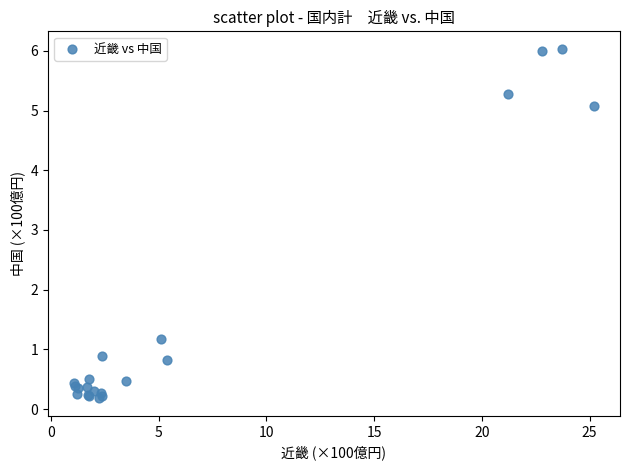

What Y value in the scatter plot is closest to 3?

1.2